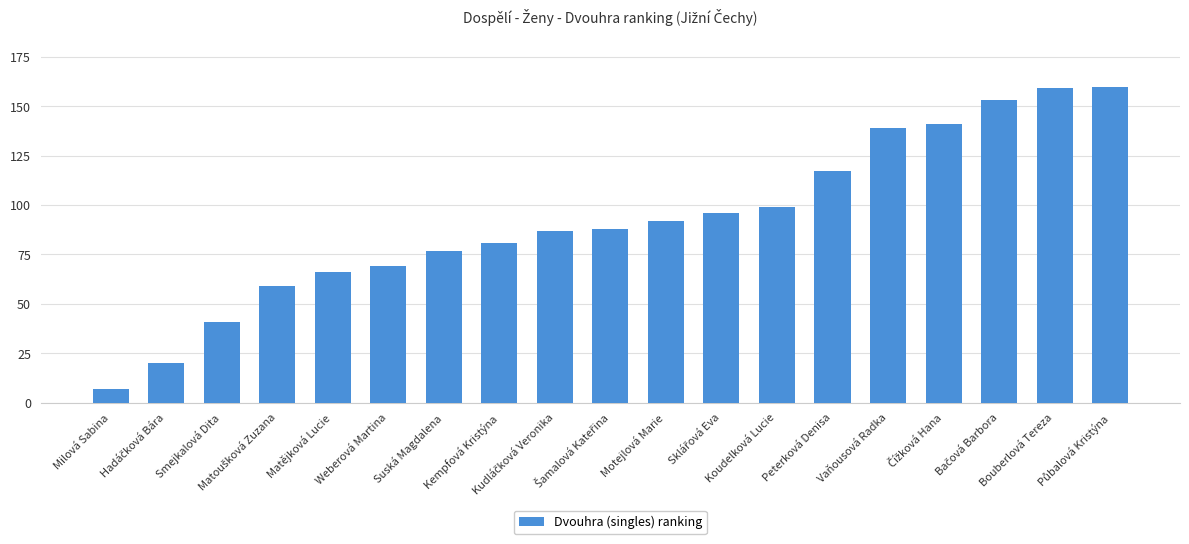

What is the average value?

92